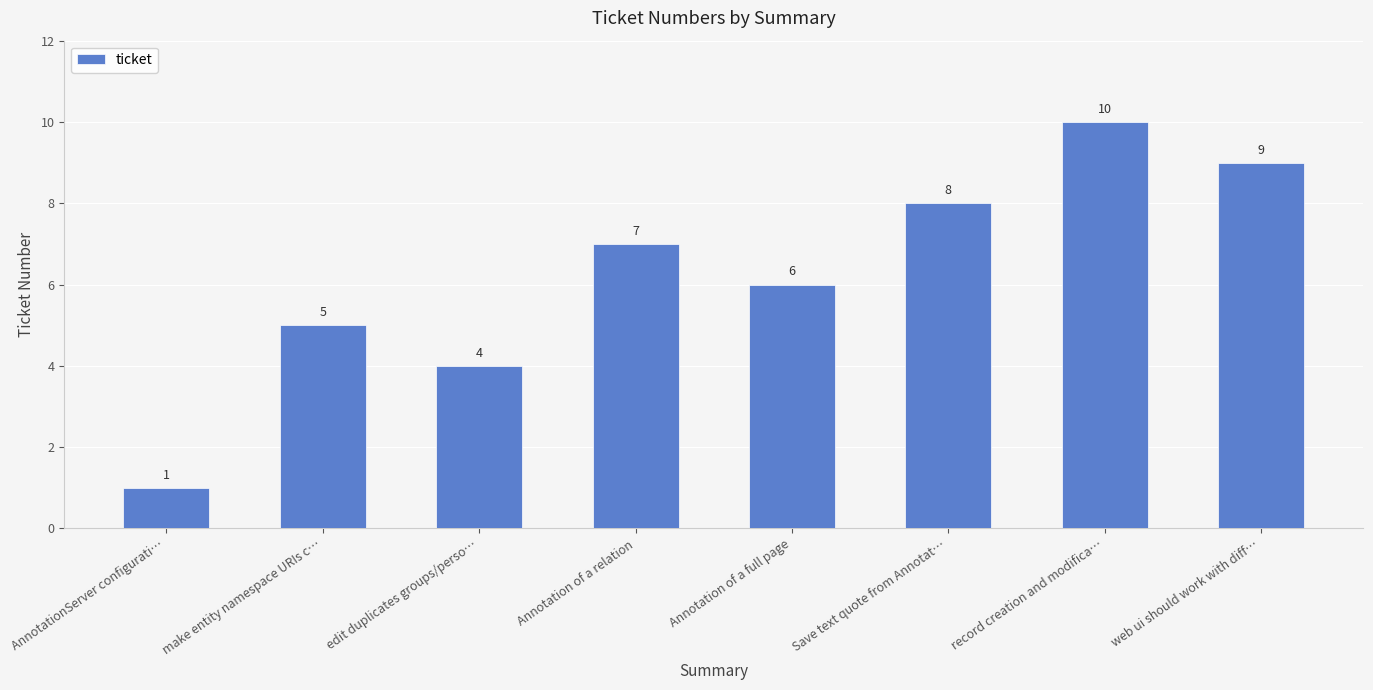

What is the value of the 2nd bar from the left?

5